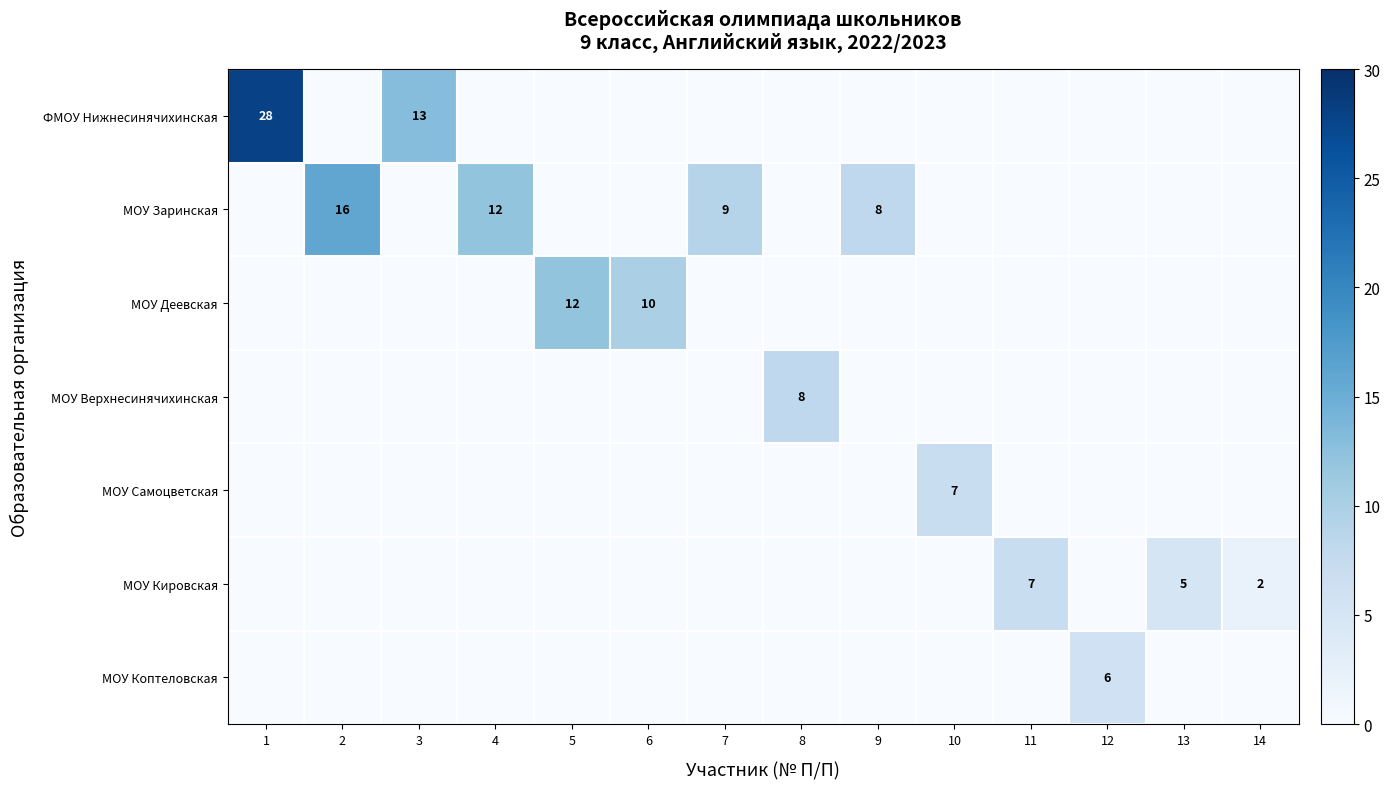

What is the total value across all series at 14?

2